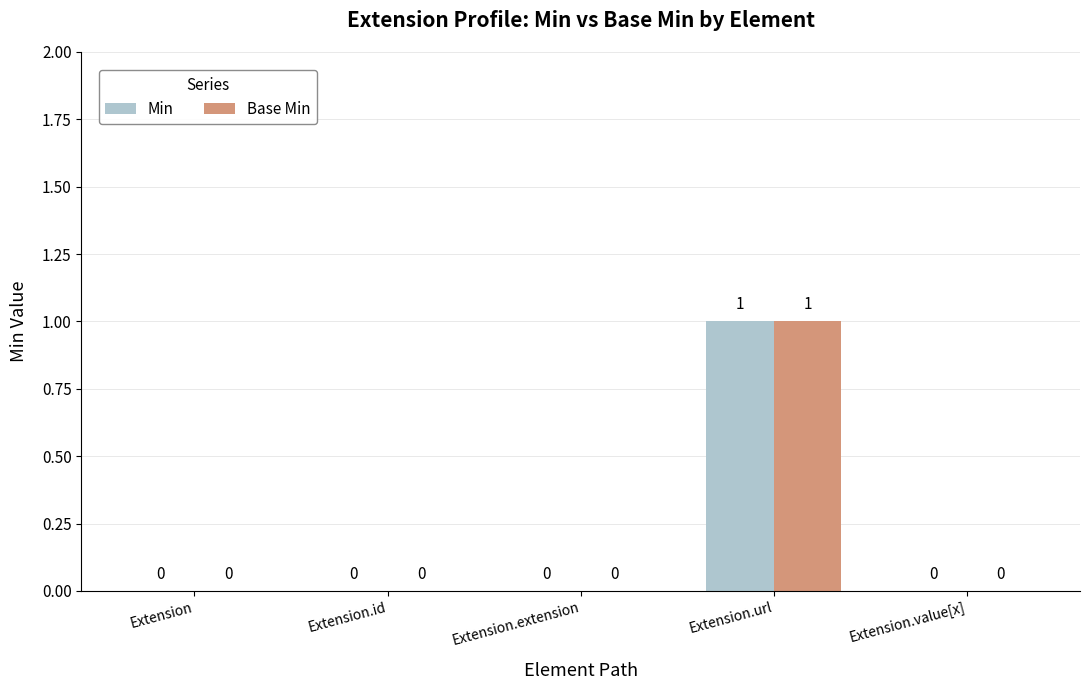

Reading left to right, extract all data points from this chart.

Min: Extension=0	Extension.id=0	Extension.extension=0	Extension.url=1	Extension.value[x]=0
Base Min: Extension=0	Extension.id=0	Extension.extension=0	Extension.url=1	Extension.value[x]=0